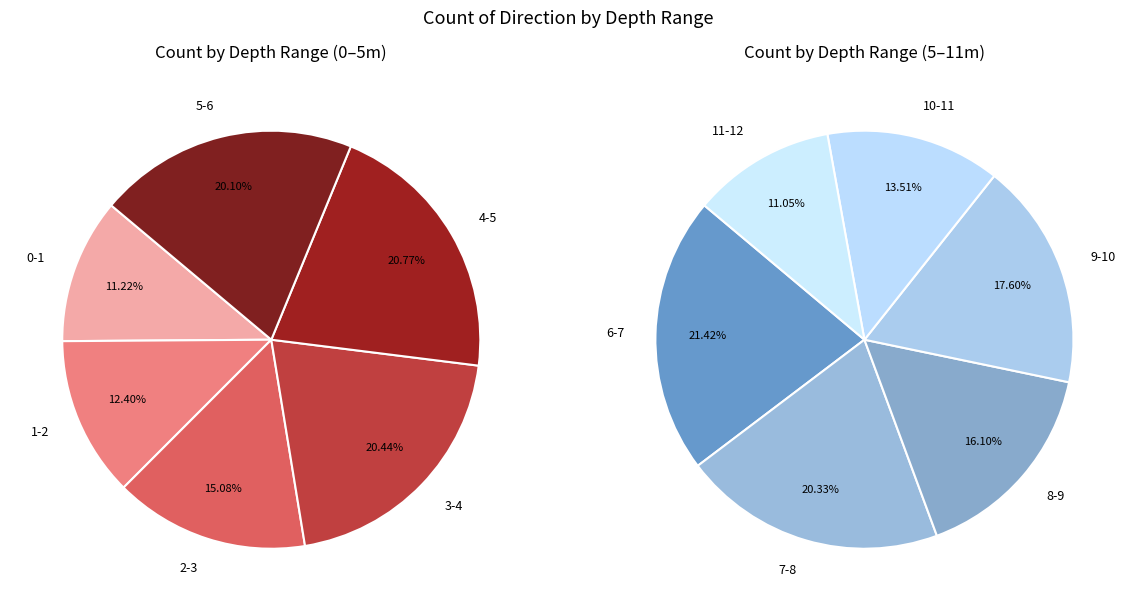

How many slices are in this pie chart?

12